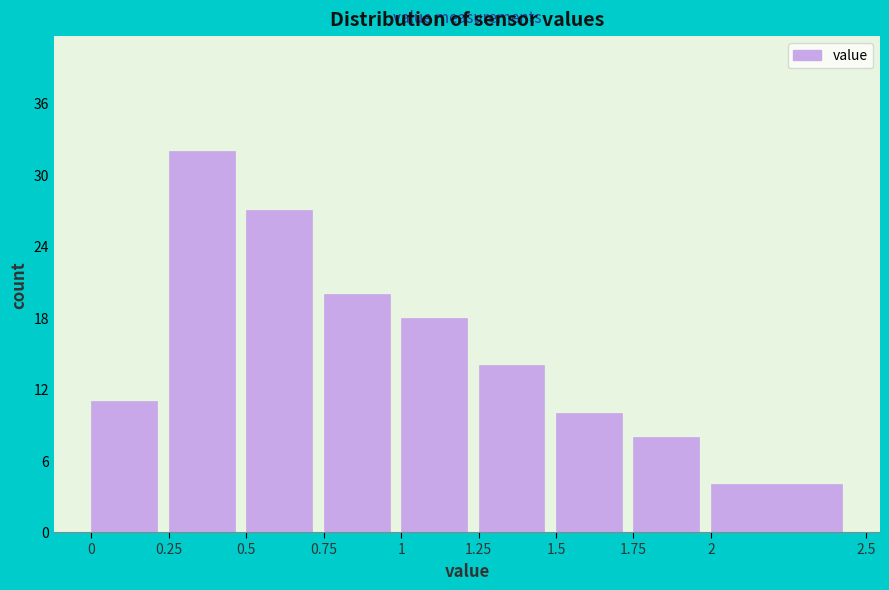

How tall is the bar that spans 1.5 to 1.75 on the x-axis? The values are not printed on the chart, so give them approximately, as read against the axis.

10